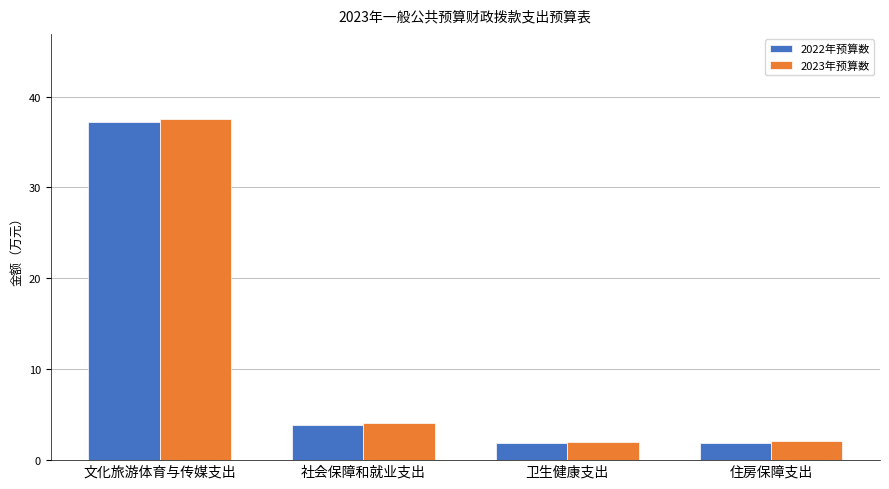

Does the chart contain any negative values?

No